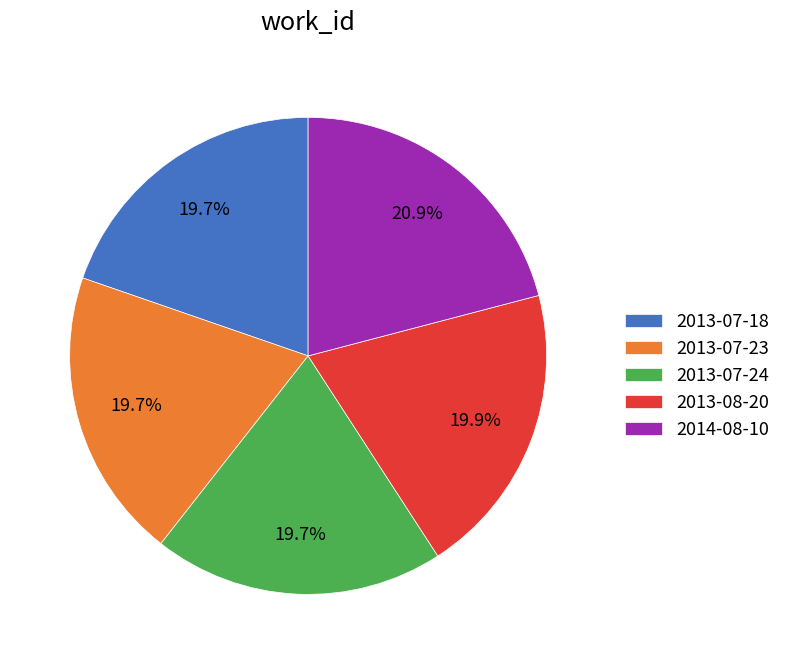

Is there any slice that represents more than half of the pie?

No